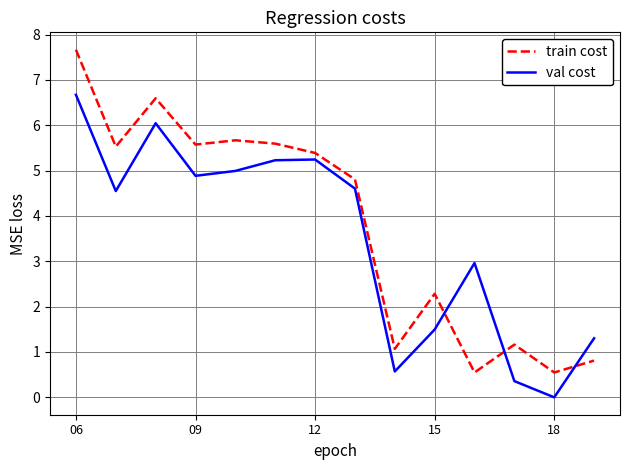

List the series in order of their peak value, highest first.

train cost, val cost